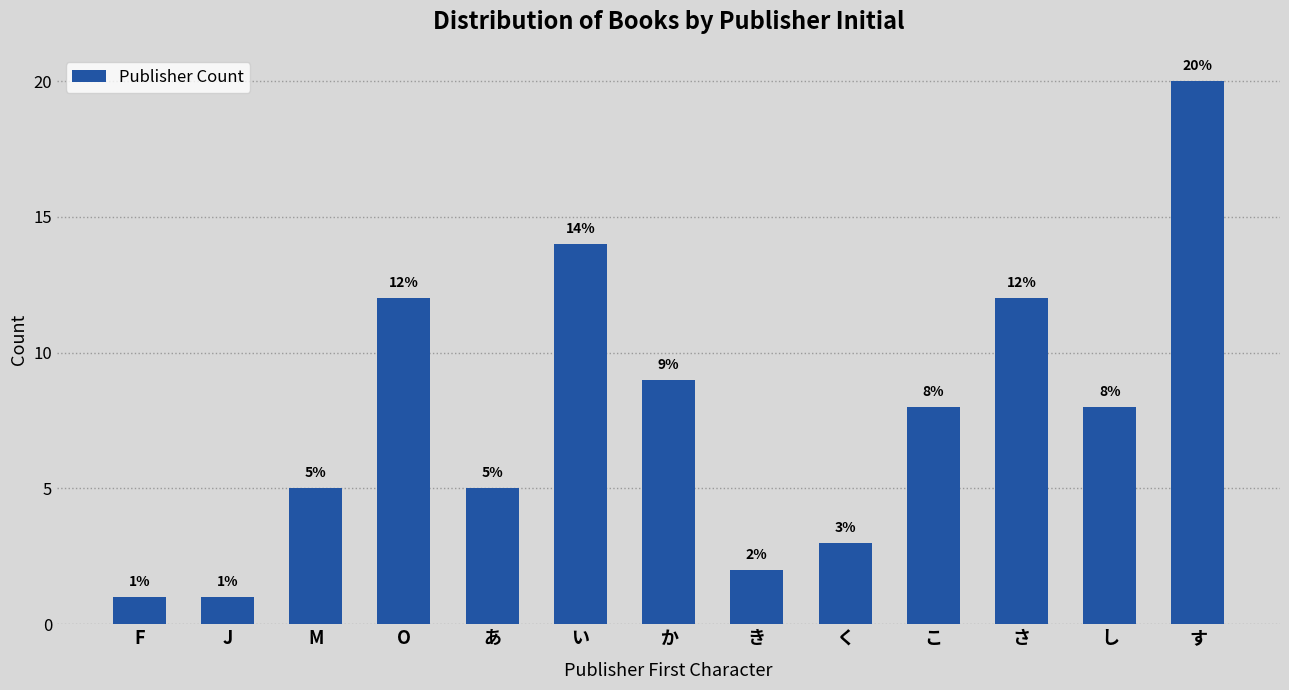

Reading left to right, transcribe all the data shown in this chart.

1	1	5	12	5	14	9	2	3	8	12	8	20